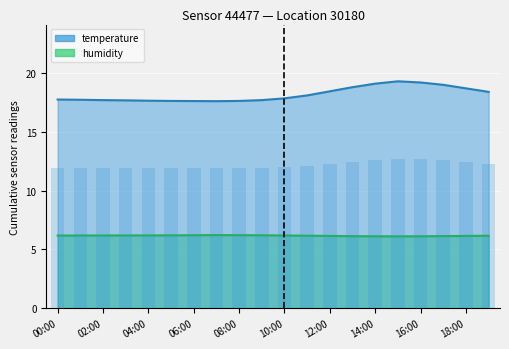

Which series has the largest total across all categories?

temperature